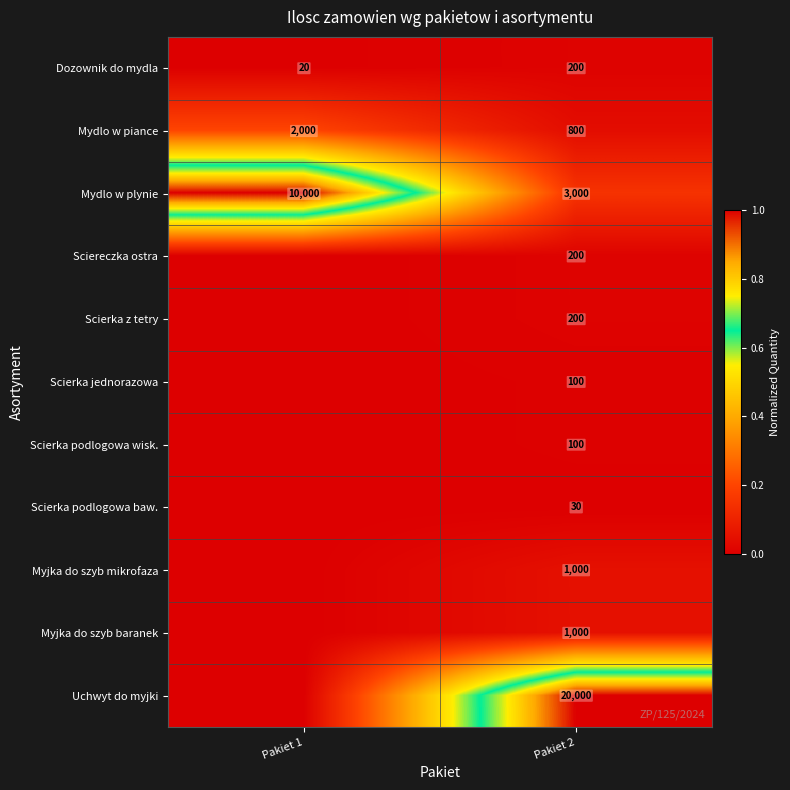

Which label corresponds to the smallest value in the chart?

Pakiet 1